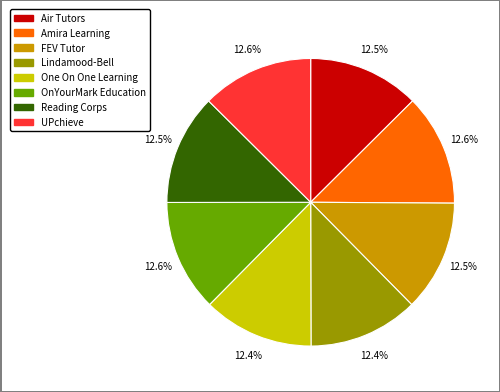

Combined, do One On One Learning and Air Tutors account for over 50%?

No